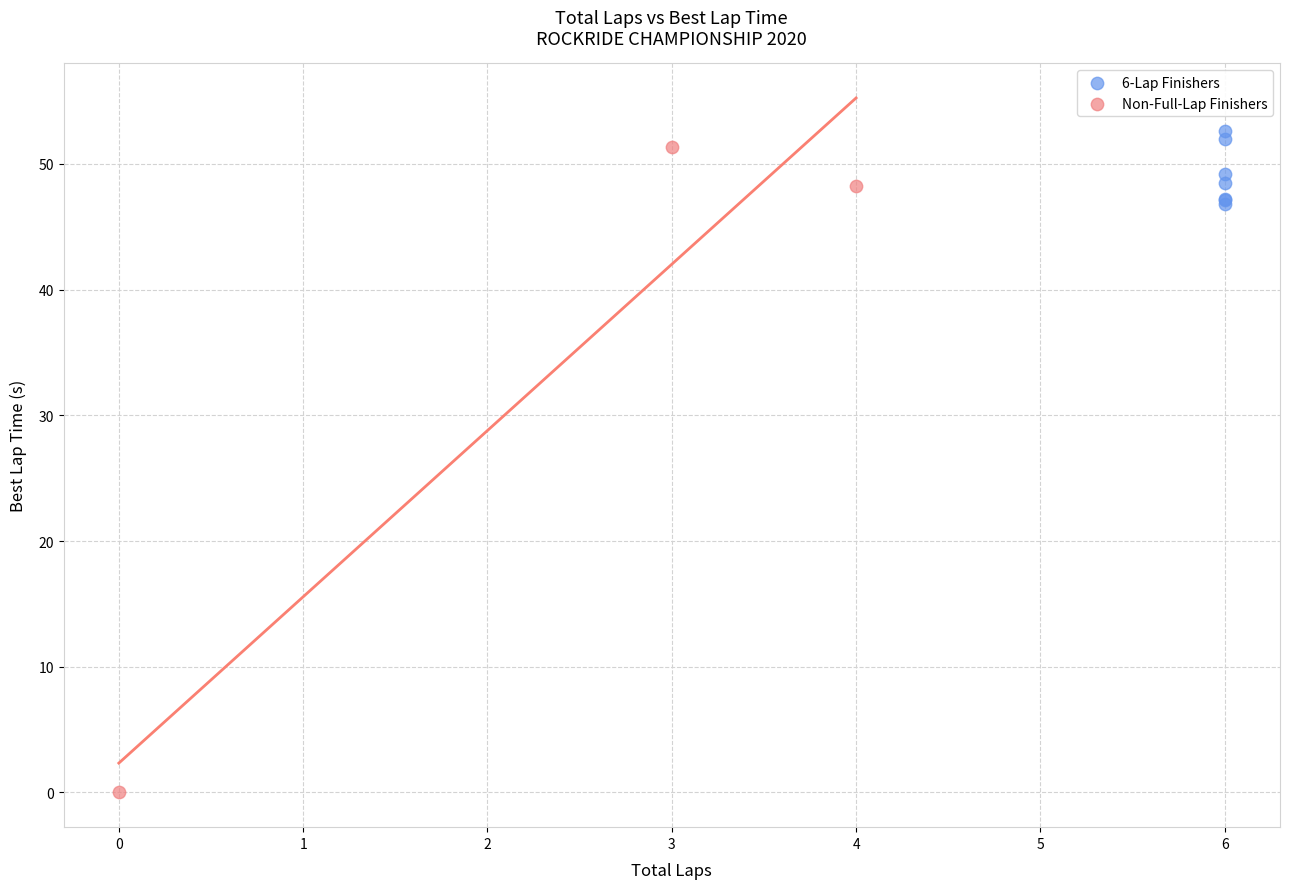

Which series reaches the minimum Y coordinate?

Non-Full-Lap Finishers